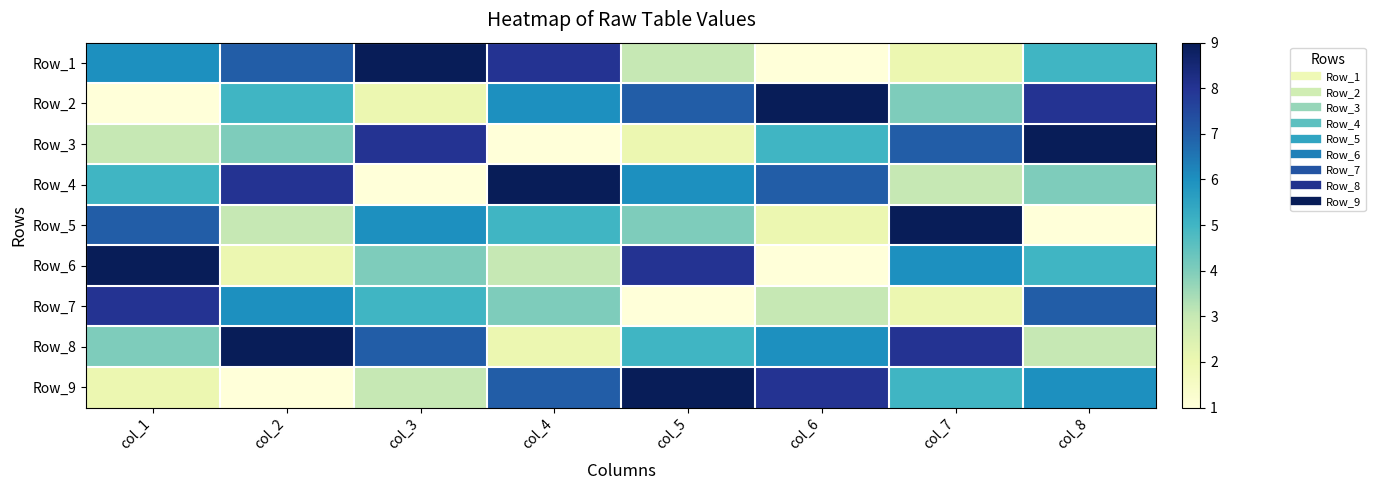

Reading left to right, transcribe all the data shown in this chart.

Row_1: col_1=6	col_2=7	col_3=9	col_4=8	col_5=3	col_6=1	col_7=2	col_8=5
Row_2: col_1=1	col_2=5	col_3=2	col_4=6	col_5=7	col_6=9	col_7=4	col_8=8
Row_3: col_1=3	col_2=4	col_3=8	col_4=1	col_5=2	col_6=5	col_7=7	col_8=9
Row_4: col_1=5	col_2=8	col_3=1	col_4=9	col_5=6	col_6=7	col_7=3	col_8=4
Row_5: col_1=7	col_2=3	col_3=6	col_4=5	col_5=4	col_6=2	col_7=9	col_8=1
Row_6: col_1=9	col_2=2	col_3=4	col_4=3	col_5=8	col_6=1	col_7=6	col_8=5
Row_7: col_1=8	col_2=6	col_3=5	col_4=4	col_5=1	col_6=3	col_7=2	col_8=7
Row_8: col_1=4	col_2=9	col_3=7	col_4=2	col_5=5	col_6=6	col_7=8	col_8=3
Row_9: col_1=2	col_2=1	col_3=3	col_4=7	col_5=9	col_6=8	col_7=5	col_8=6